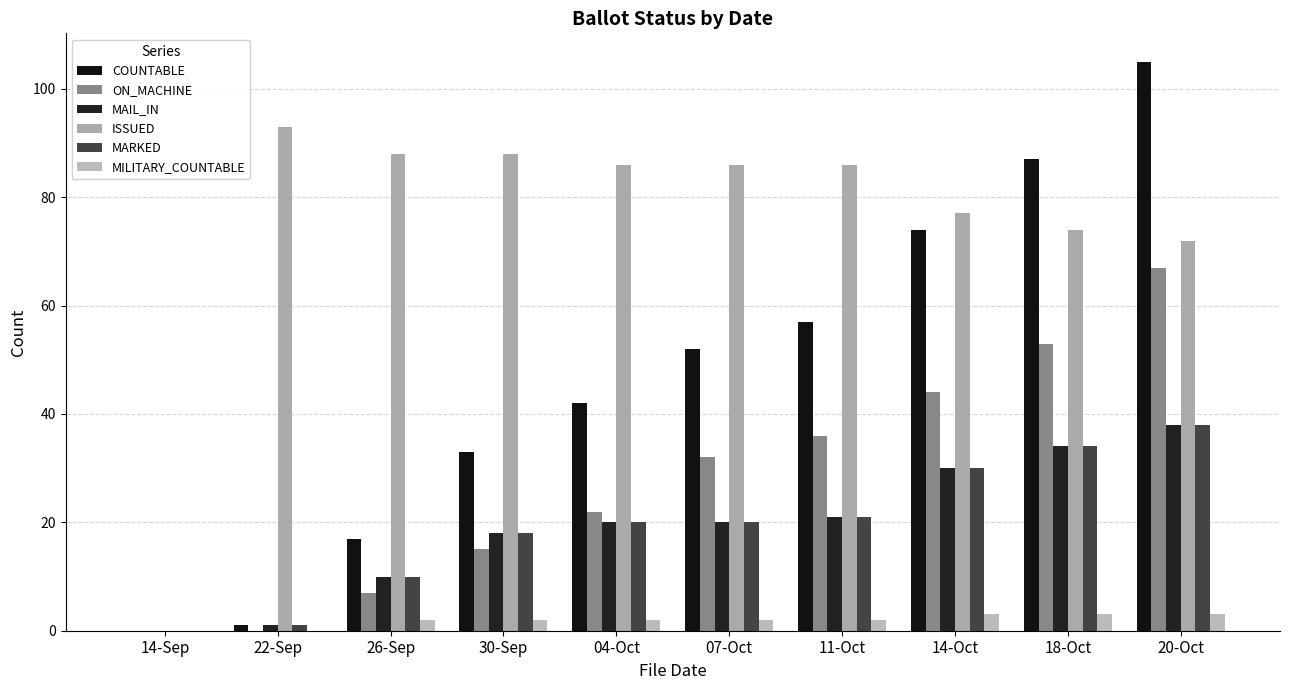

Does the chart contain stacked bars?

No